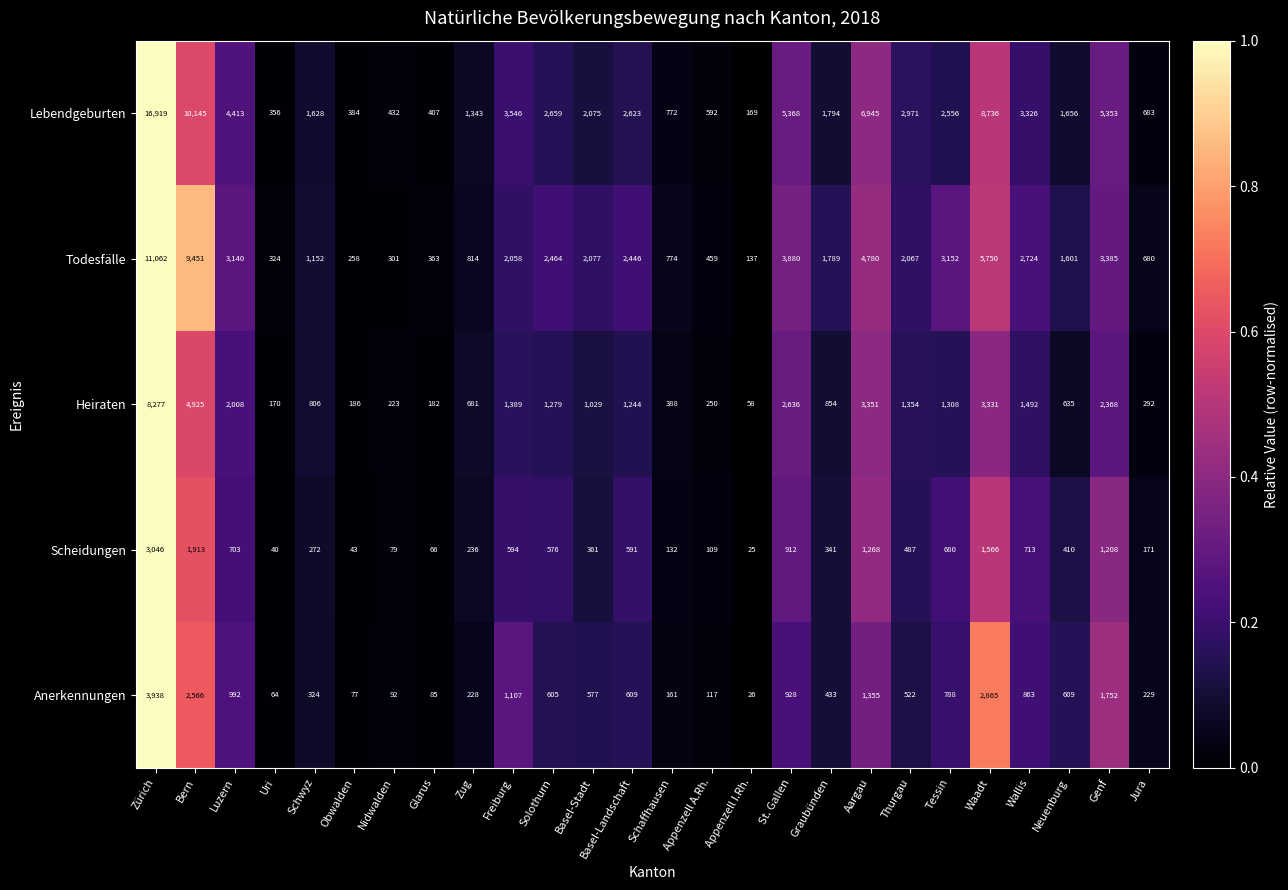

At Thurgau, list the series in order from largest to smallest.

Lebendgeburten, Todesfälle, Heiraten, Anerkennungen, Scheidungen